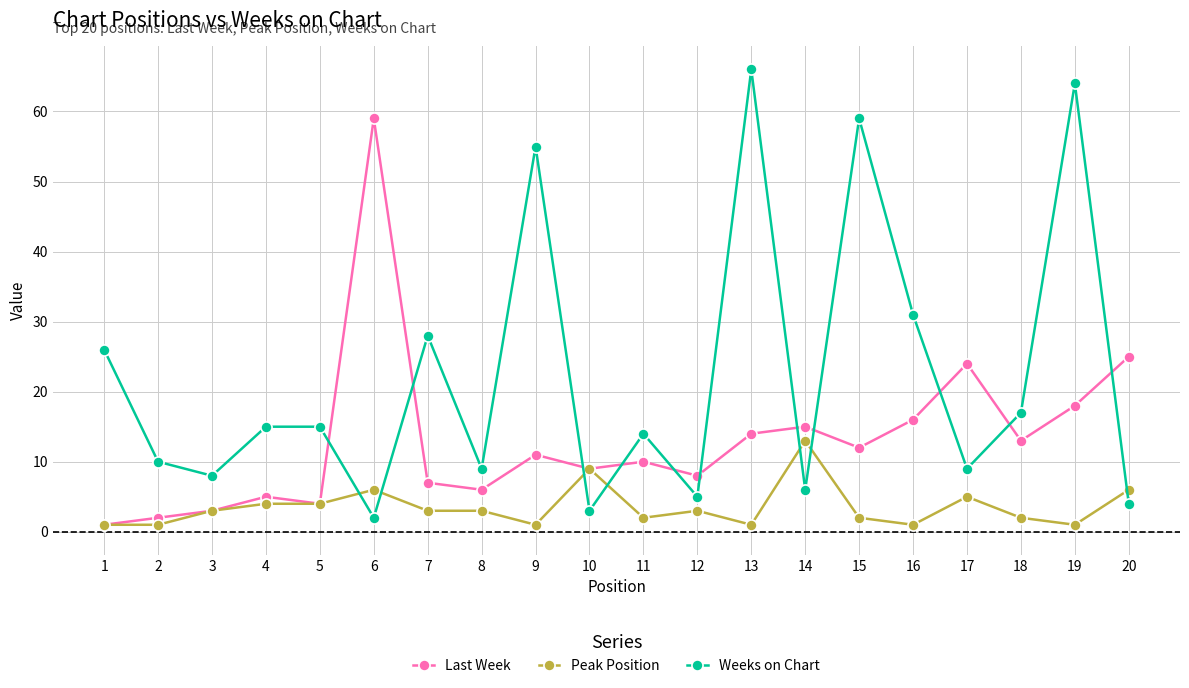

At 19, list the series in order from smallest to largest.

Peak Position, Last Week, Weeks on Chart